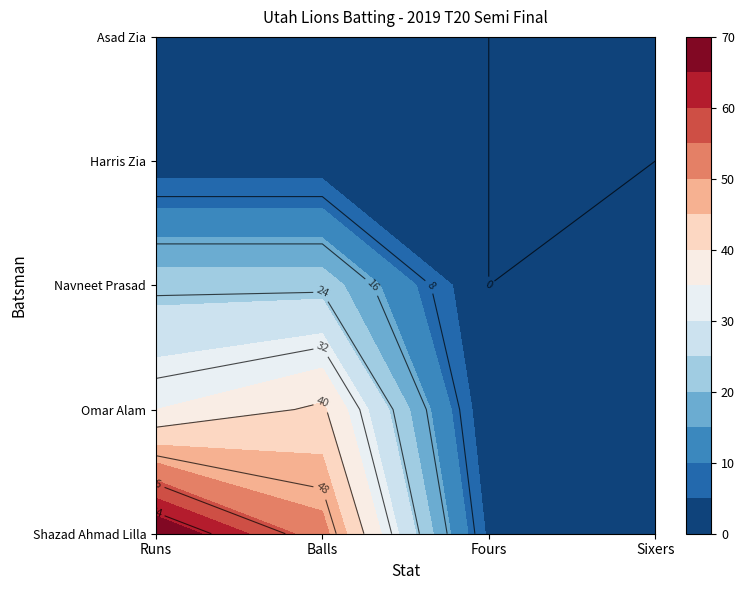

Is it true that Omar Alam equals 2 at Fours?

False